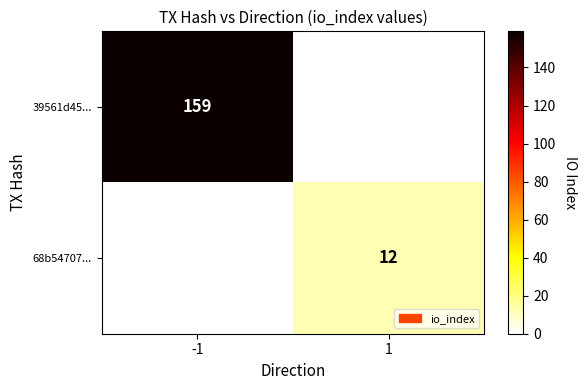

True or false: 39561d45... has a value of 76 at -1.

False